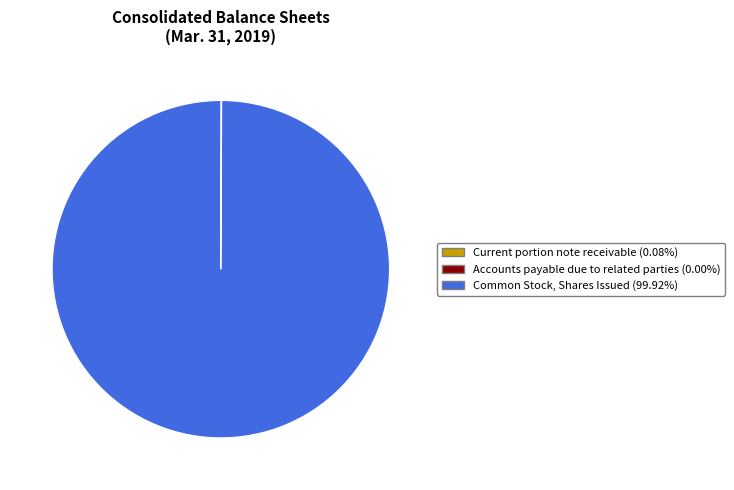

Which slice is the largest?

Common Stock, Shares Issued